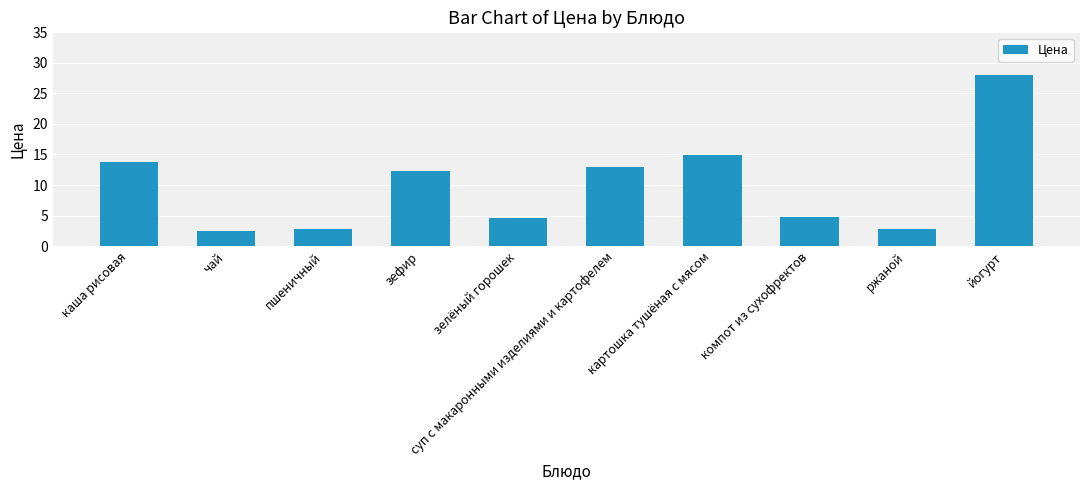

Which category has the highest value across all series?

йогурт